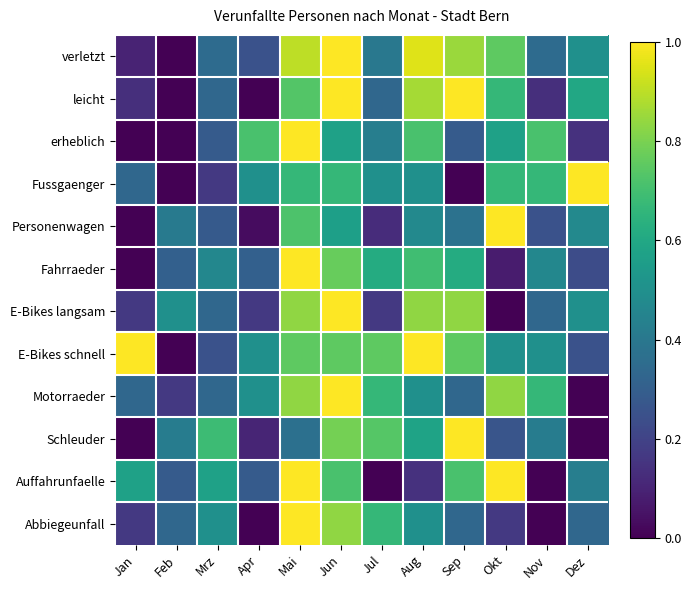

How many distinct data groups are displayed?

12